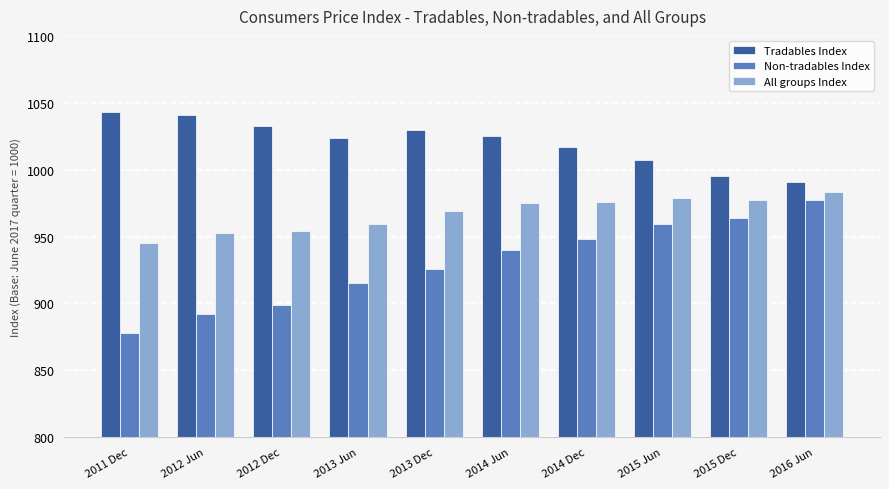

At 2014 Dec, list the series in order from smallest to largest.

Non-tradables Index, All groups Index, Tradables Index